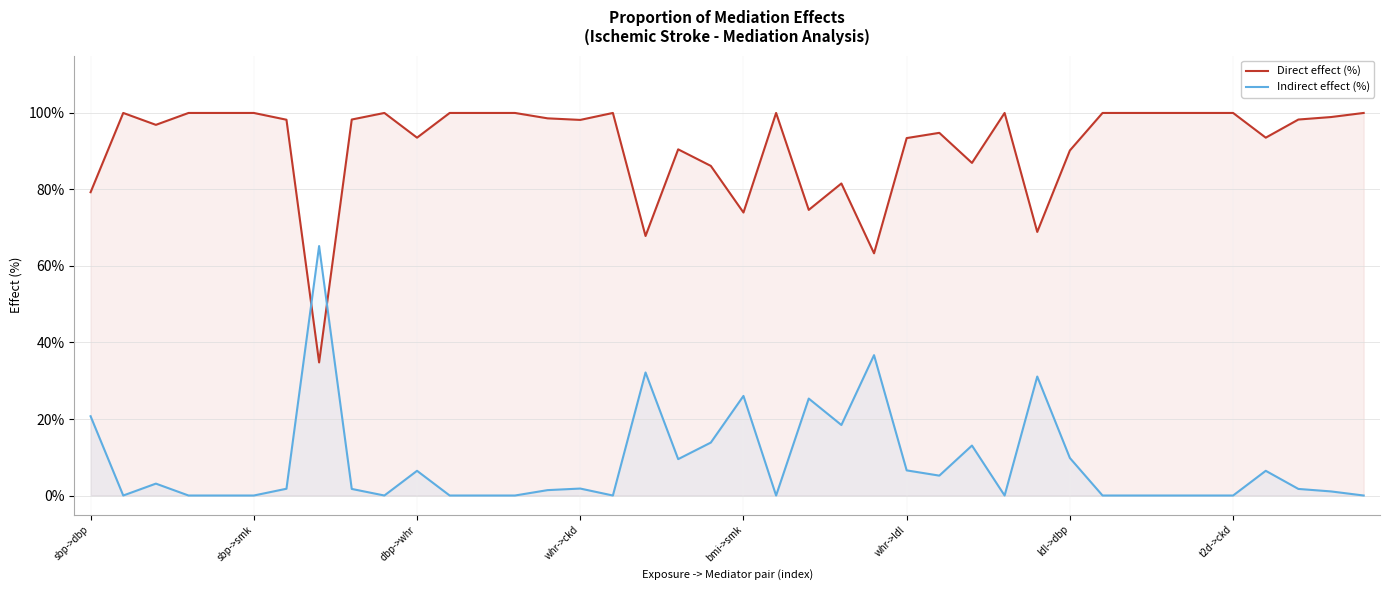

What is the highest value of the Indirect effect (%) series?

65.2